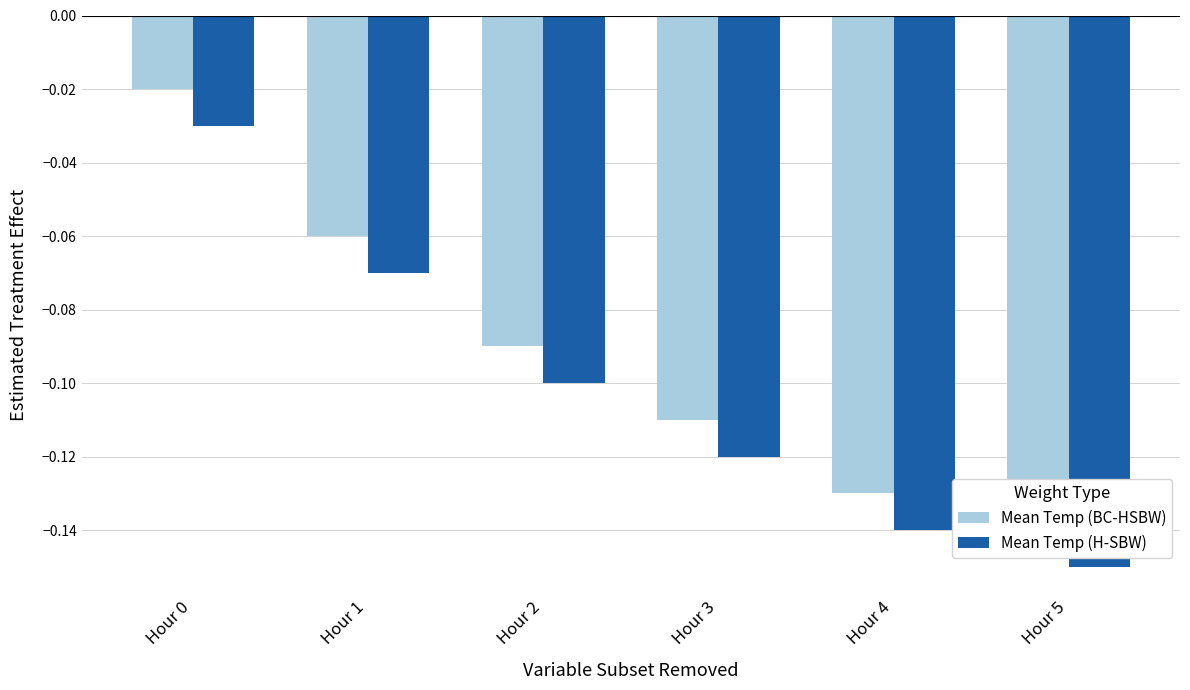

What is the average value of the Mean Temp (BC-HSBW) series?

-0.1